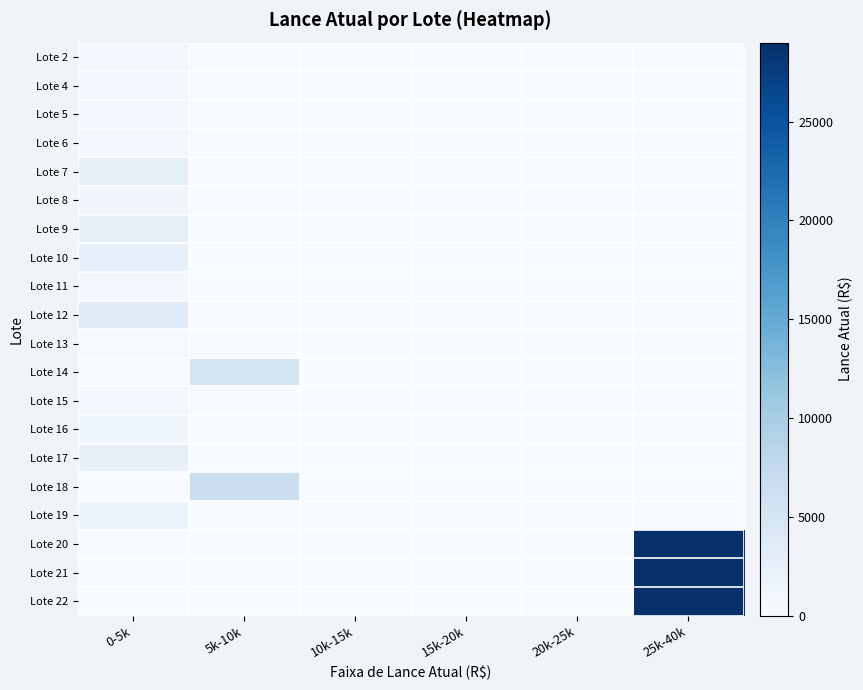

How many data points does each series have?

6